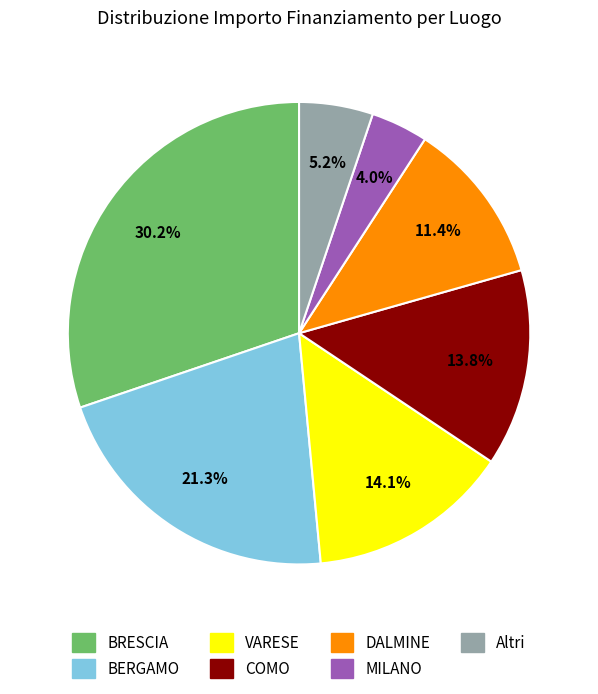

To the nearest percent, what portion does DALMINE represent?

11%